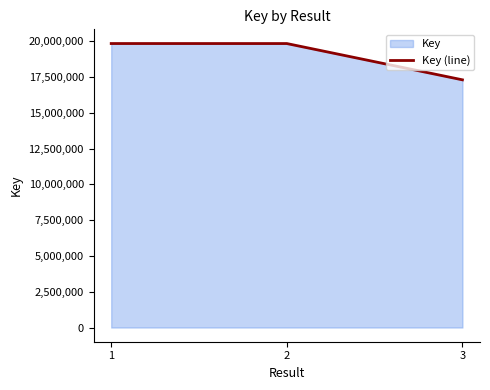

List the labels in order of value, smallest first.

3, 2, 1